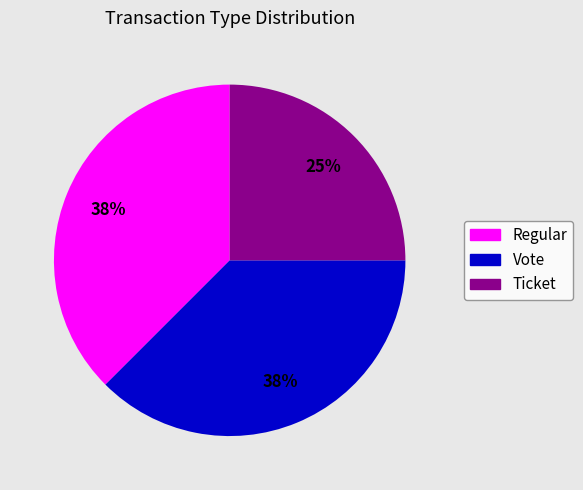

Which category has the smallest portion of the pie?

Ticket